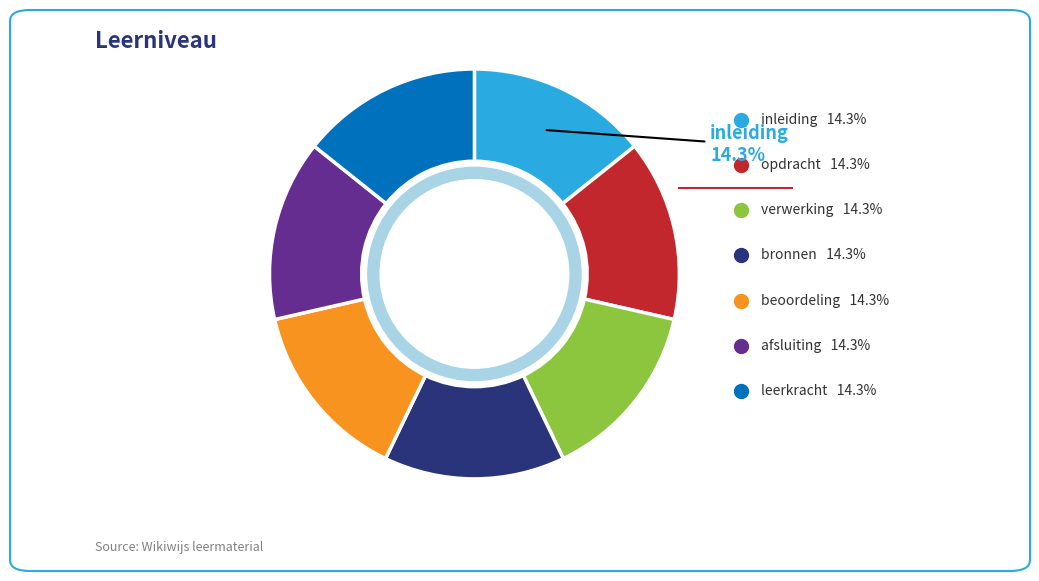

The inleiding slice represents 28% of the pie. True or false?

False